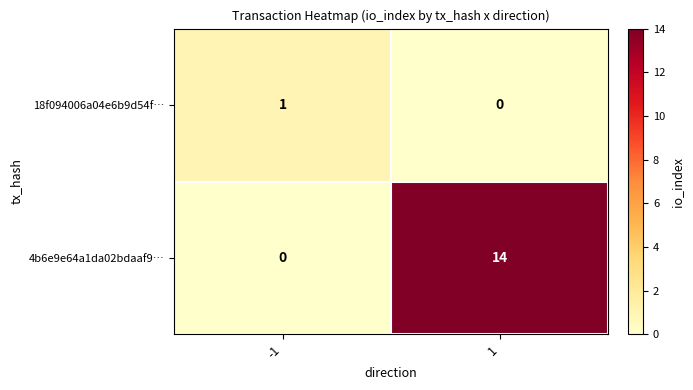

True or false: 4b6e9e64a1da02bdaaf9… has a value of 20 at 1.

False